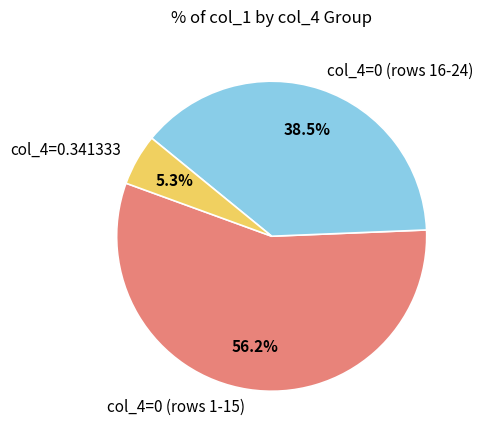

Do col_4=0 (rows 16-24) and col_4=0 (rows 1-15) together represent more than half of the pie?

Yes